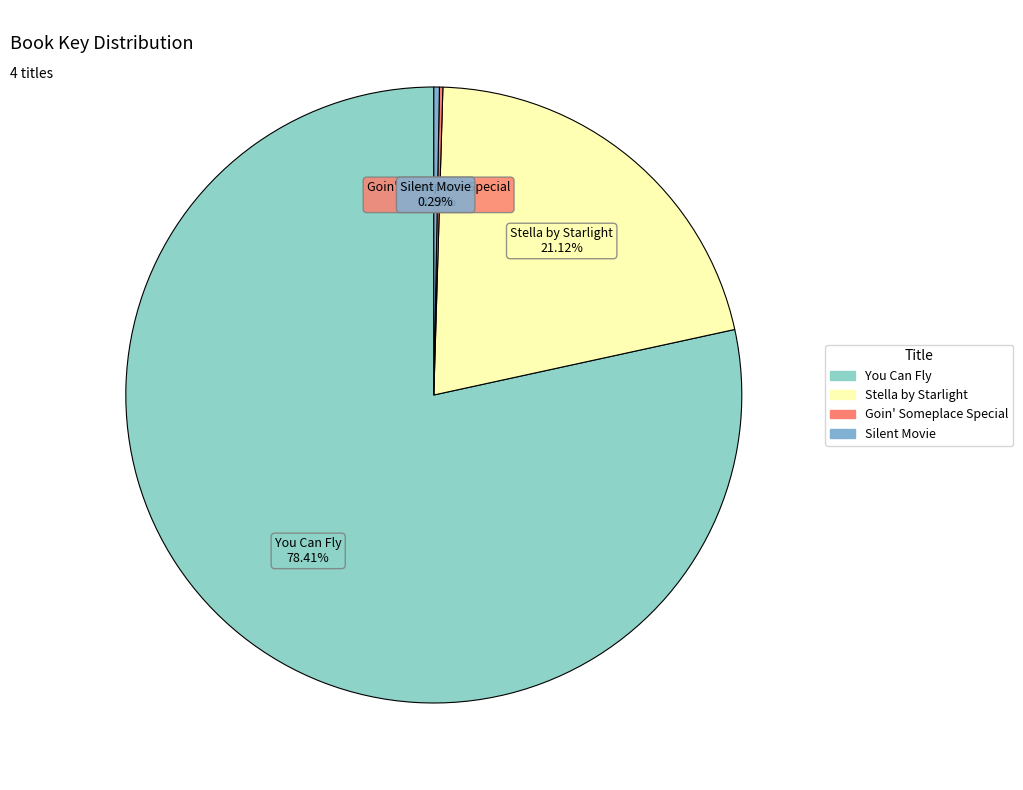

Which category has the biggest portion of the pie?

You Can Fly